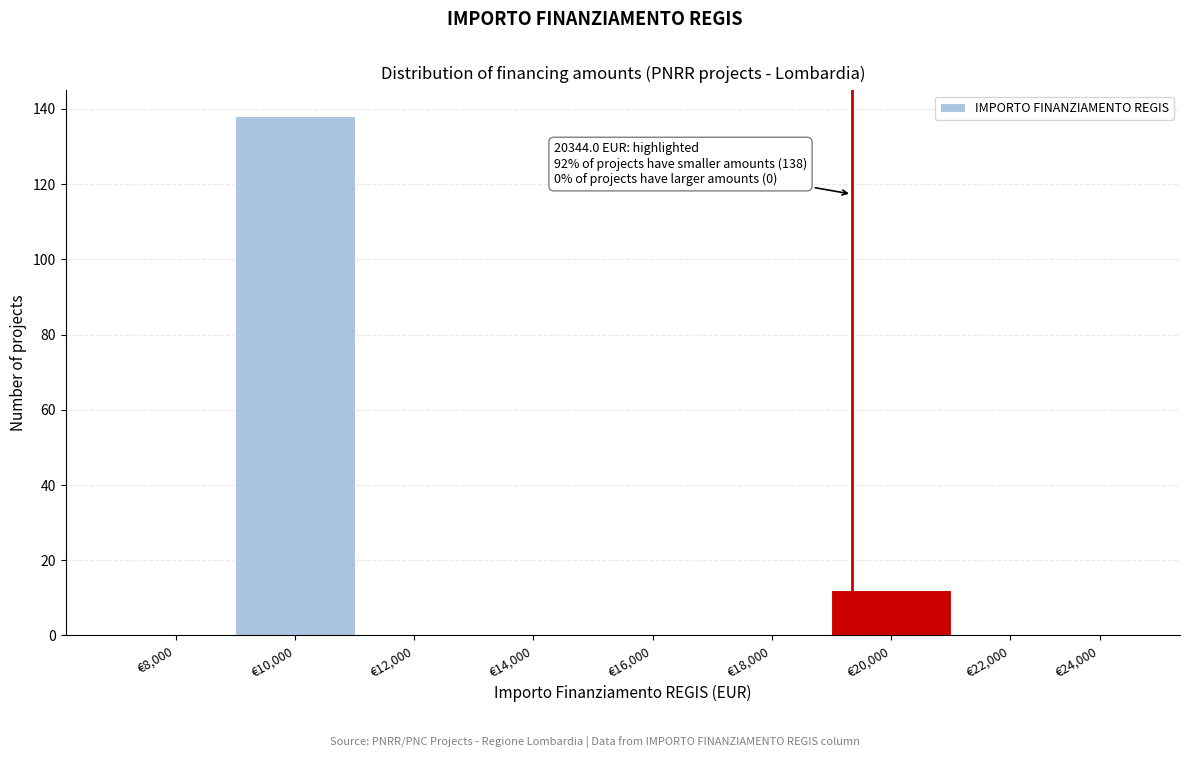

Reading left to right, extract all data points from this chart.

€8,000=0	€10,000=138	€12,000=0	€14,000=0	€16,000=0	€18,000=0	€20,000=12	€22,000=0	€24,000=0